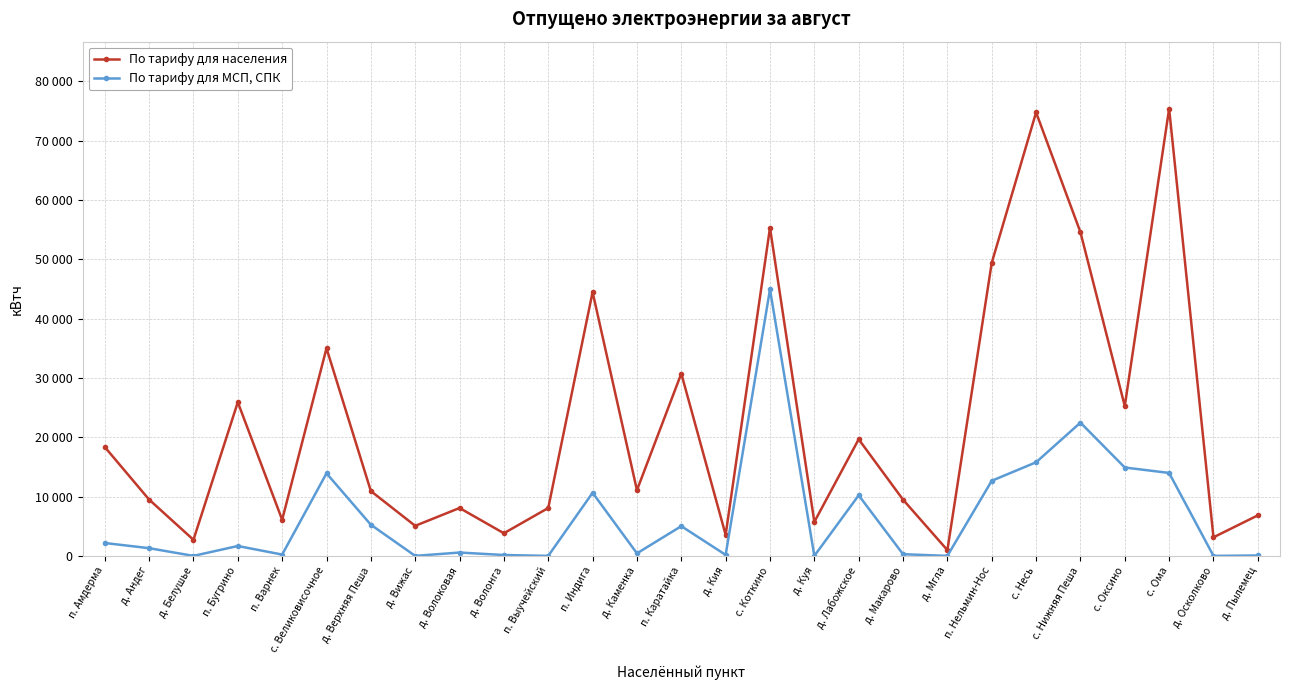

What position from the left is д. Вижас?

8